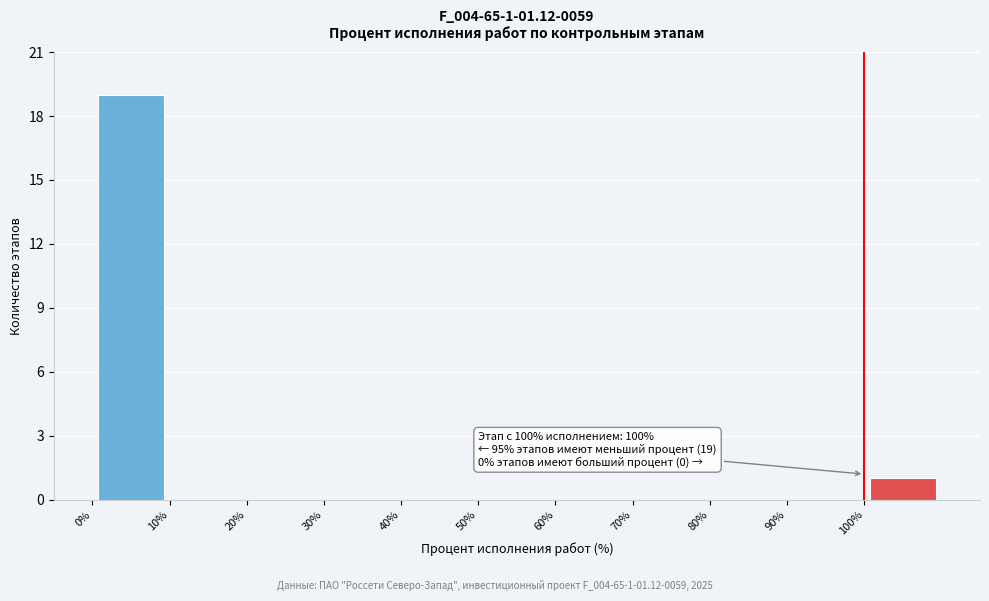

Which range on the x-axis has the tallest bar?

0 to 10